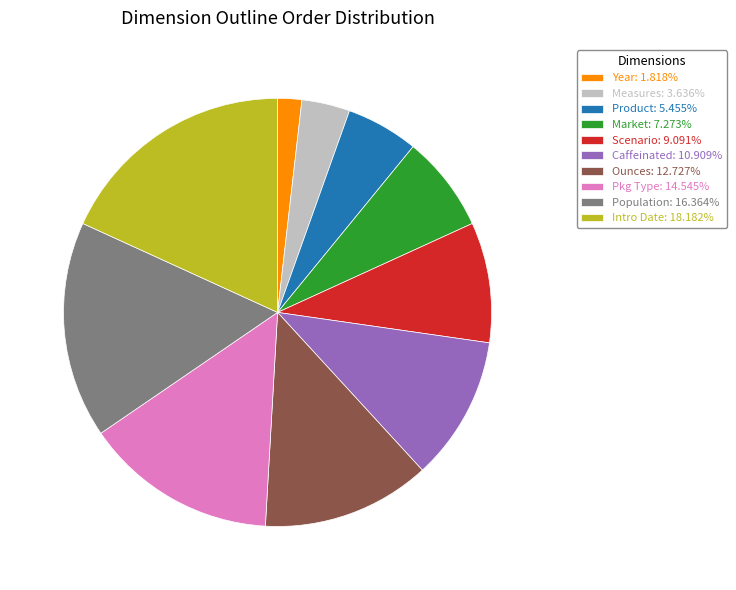

What is the smallest slice in the pie chart?

Year